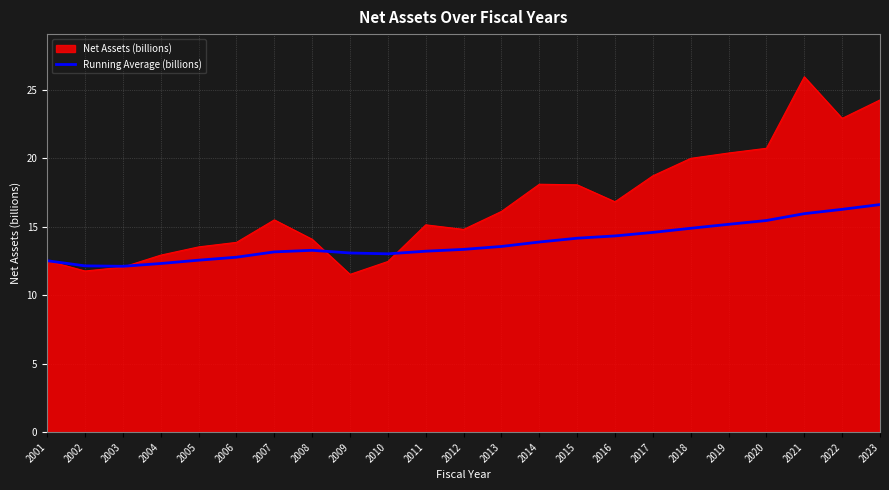

Rank the series by their maximum value, from highest to lowest.

Net Assets (billions), Running Average (billions)